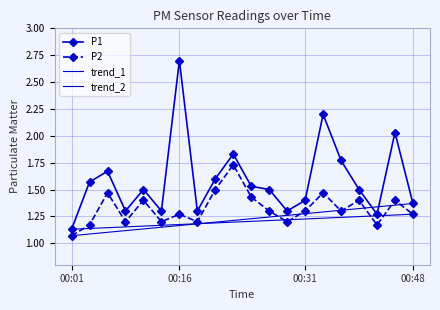

True or false: P1 and P2 intersect in this chart.

False